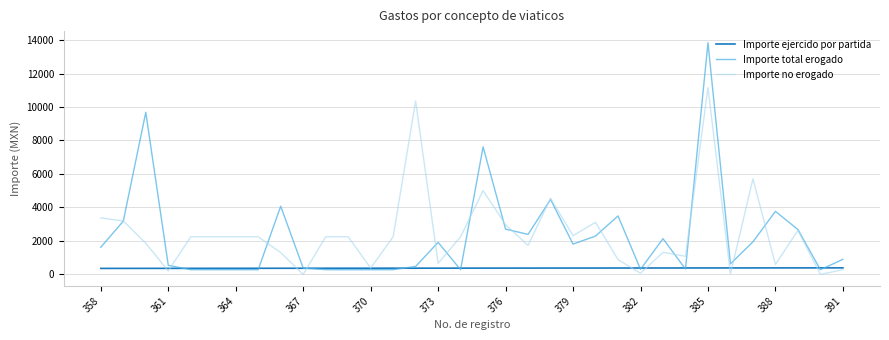

Which series has the largest total across all categories?

Importe no erogado